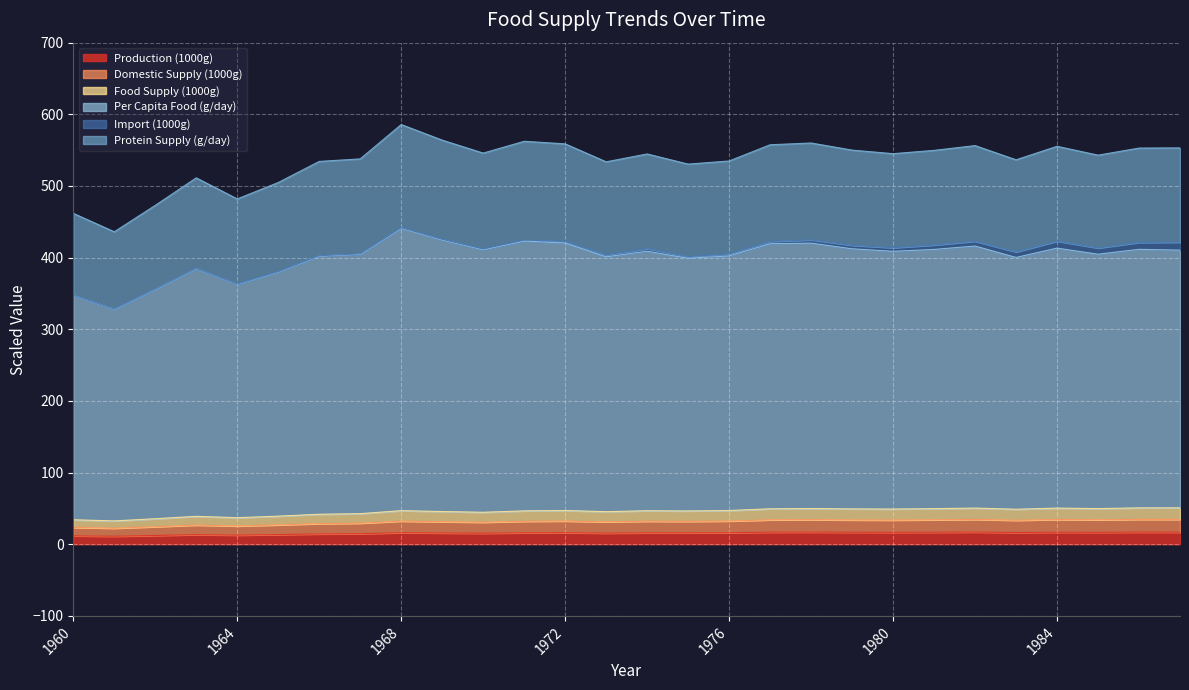

True or false: Food Supply (1000g) and Production (1000g) intersect in this chart.

False